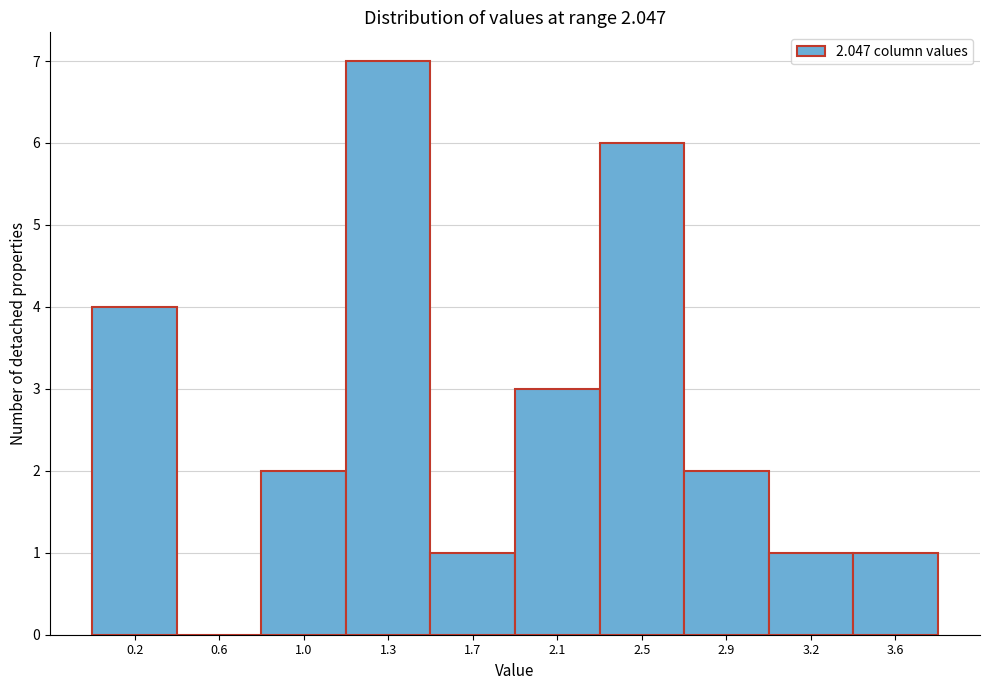

Reading left to right, what are all the values shown in this chart?

0.2=4	0.6=0	1.0=2	1.3=7	1.7=1	2.1=3	2.5=6	2.9=2	3.2=1	3.6=1